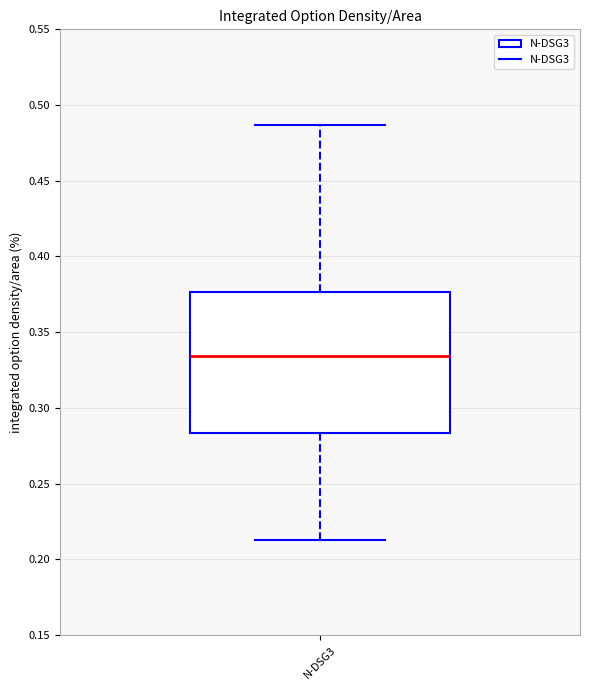

Where is the upper edge of the box for N-DSG3 on the y-axis? The values are not printed on the chart, so give them approximately, as read against the axis.

0.375